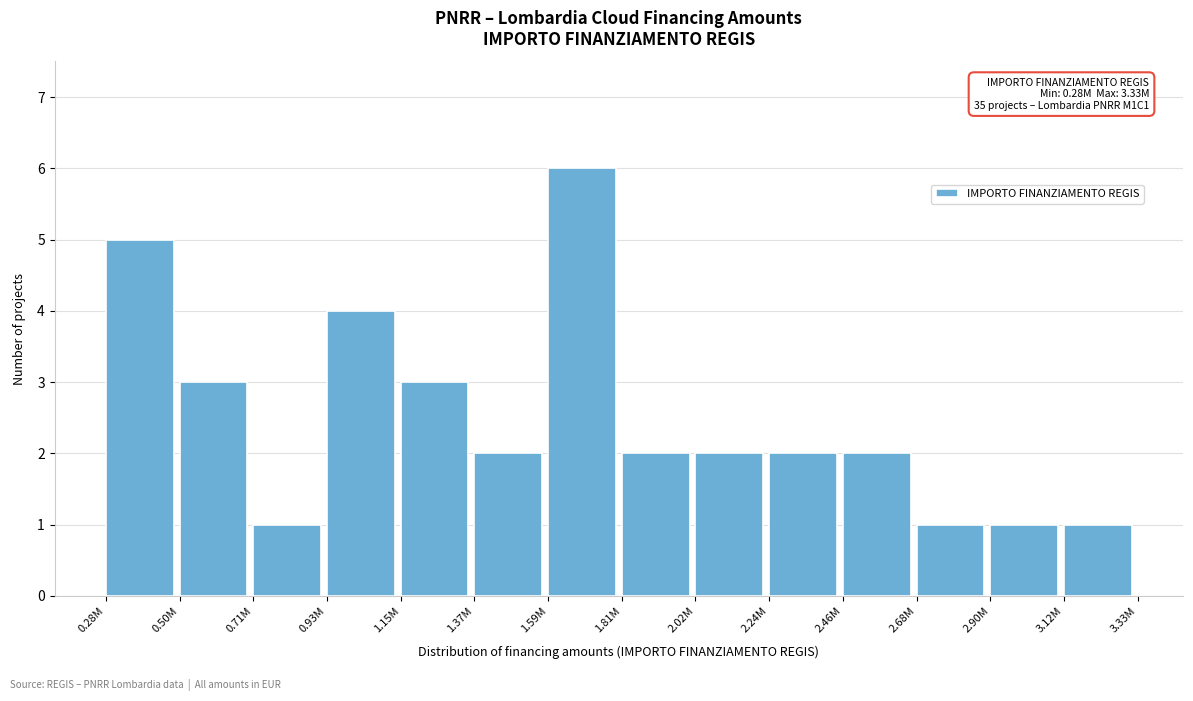

Reading right to left, what are all the values shown in this chart?

1	1	1	2	2	2	2	6	2	3	4	1	3	5